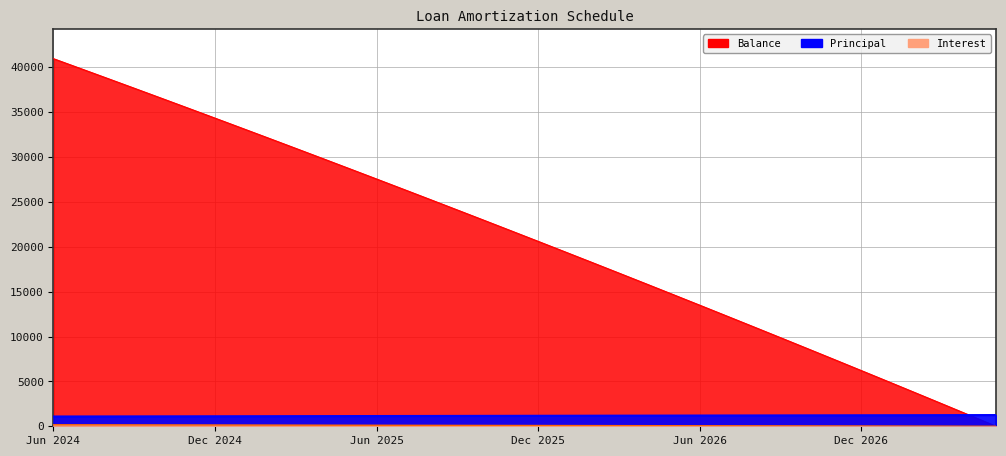

Reading left to right, list all the values displayed in this chart.

Balance: Jun 2024=40975.0	Jul 2024=39881.0	Aug 2024=38783.0	Sep 2024=37681.0	Oct 2024=36574.0	Nov 2024=35463.0	Dec 2024=34347.0	Jan 2025=33227.0	Feb 2025=32103.0	Mar 2025=30974.0	Apr 2025=29841.0	May 2025=28703.0	Jun 2025=27561.0	Jul 2025=26414.0	Aug 2025=25263.0	Sep 2025=24107.0	Oct 2025=22946.0	Nov 2025=21781.0	Dec 2025=20611.0	Jan 2026=19437.0	Feb 2026=18258.0	Mar 2026=17074.0	Apr 2026=15886.0	May 2026=14693.0	Jun 2026=13495.0	Jul 2026=12292.0	Aug 2026=11085.0	Sep 2026=9873.0	Oct 2026=8656.0	Nov 2026=7434.0	Dec 2026=6207.0	Jan 2027=4976.0	Feb 2027=3740.0	Mar 2027=2499.0	Apr 2027=1253.0	May 2027=2.0
Principal: Jun 2024=1090.0	Jul 2024=1094.0	Aug 2024=1098.0	Sep 2024=1102.0	Oct 2024=1107.0	Nov 2024=1111.0	Dec 2024=1116.0	Jan 2025=1120.0	Feb 2025=1124.0	Mar 2025=1129.0	Apr 2025=1133.0	May 2025=1138.0	Jun 2025=1142.0	Jul 2025=1147.0	Aug 2025=1151.0	Sep 2025=1156.0	Oct 2025=1161.0	Nov 2025=1165.0	Dec 2025=1170.0	Jan 2026=1174.0	Feb 2026=1179.0	Mar 2026=1184.0	Apr 2026=1188.0	May 2026=1193.0	Jun 2026=1198.0	Jul 2026=1203.0	Aug 2026=1207.0	Sep 2026=1212.0	Oct 2026=1217.0	Nov 2026=1222.0	Dec 2026=1227.0	Jan 2027=1231.0	Feb 2027=1236.0	Mar 2027=1241.0	Apr 2027=1246.0	May 2027=1251.0
Interest: Jun 2024=166.5	Jul 2024=162.2	Aug 2024=157.9	Sep 2024=153.5	Oct 2024=149.2	Nov 2024=144.8	Dec 2024=140.4	Jan 2025=136.0	Feb 2025=131.5	Mar 2025=127.1	Apr 2025=122.6	May 2025=118.1	Jun 2025=113.6	Jul 2025=109.1	Aug 2025=104.6	Sep 2025=100.0	Oct 2025=95.4	Nov 2025=90.8	Dec 2025=86.2	Jan 2026=81.6	Feb 2026=76.9	Mar 2026=72.3	Apr 2026=67.6	May 2026=62.9	Jun 2026=58.2	Jul 2026=53.4	Aug 2026=48.7	Sep 2026=43.9	Oct 2026=39.1	Nov 2026=34.3	Dec 2026=29.4	Jan 2027=24.6	Feb 2027=19.7	Mar 2027=14.8	Apr 2027=9.9	May 2027=5.0